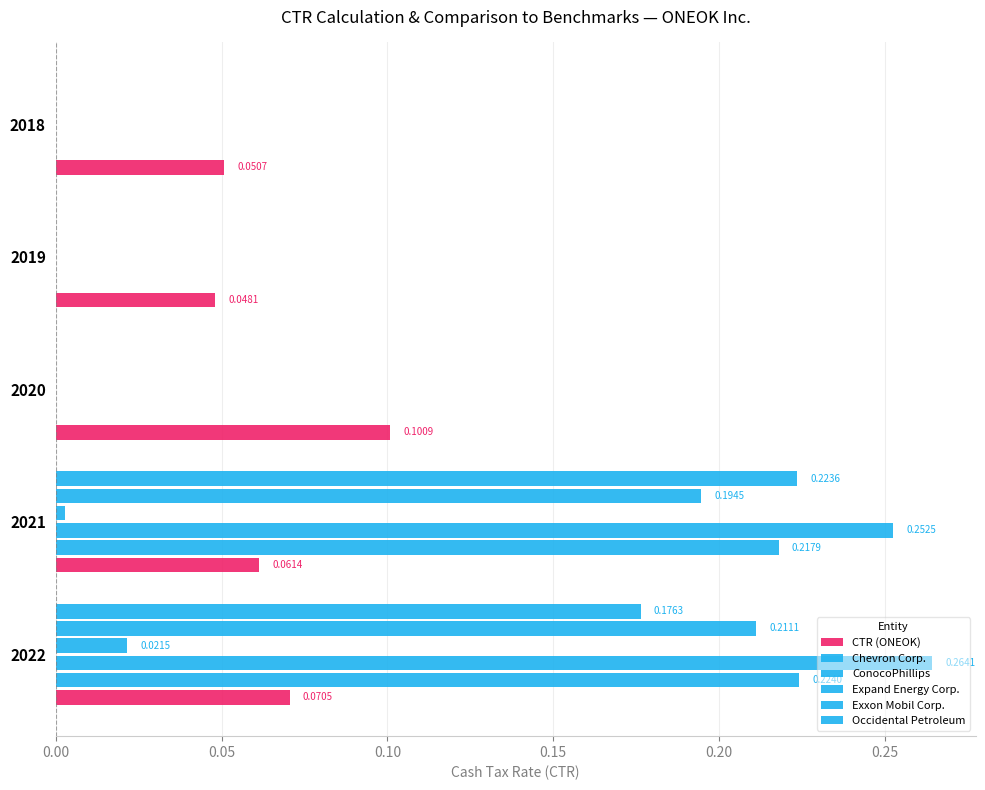

Which series has the largest total across all categories?

ConocoPhillips